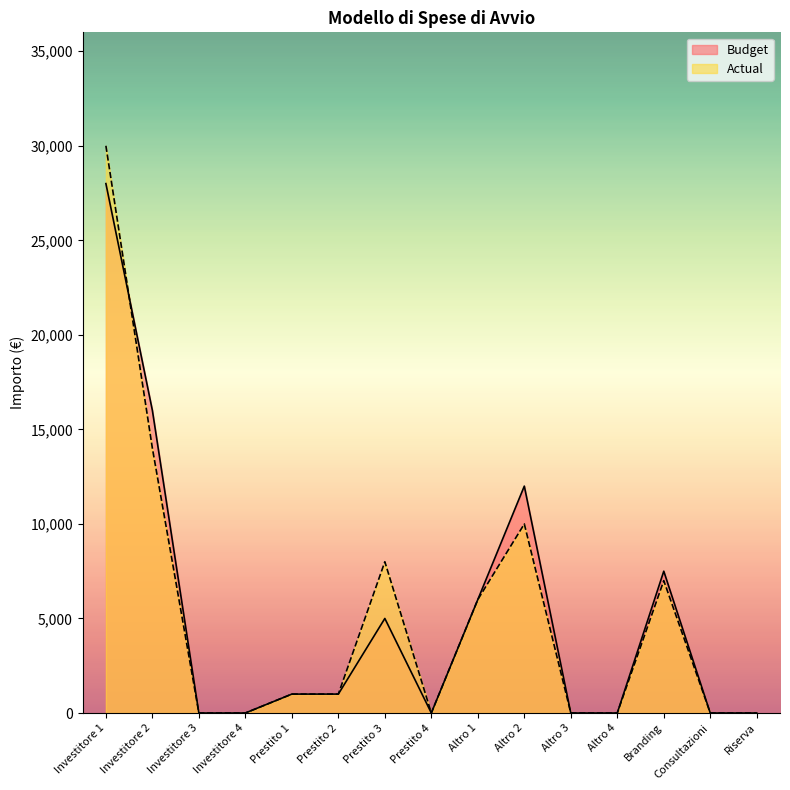

What are all the series names shown in the legend?

Budget, Actual